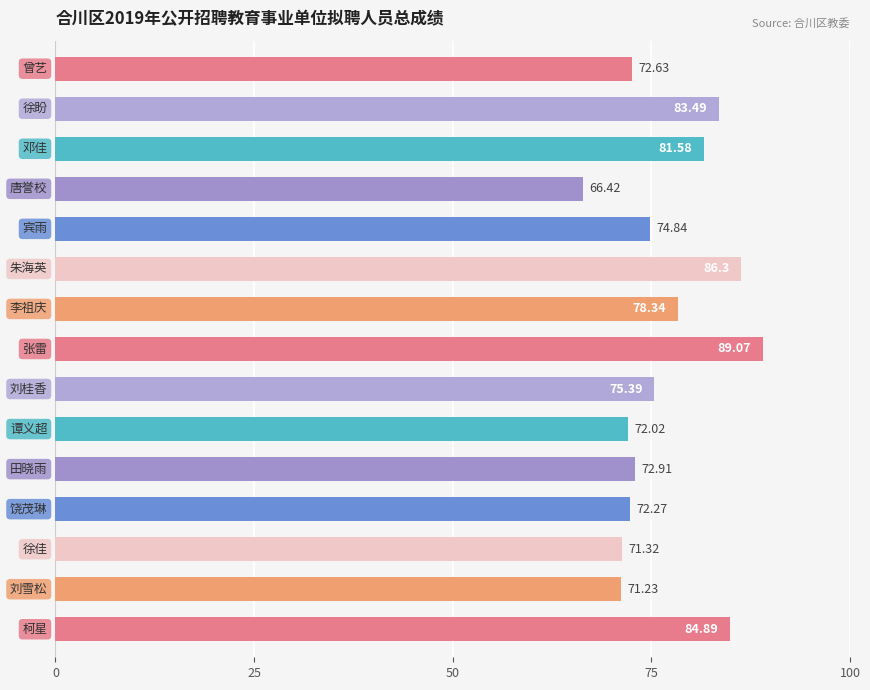

What is the difference between the maximum and second lowest values?

17.8